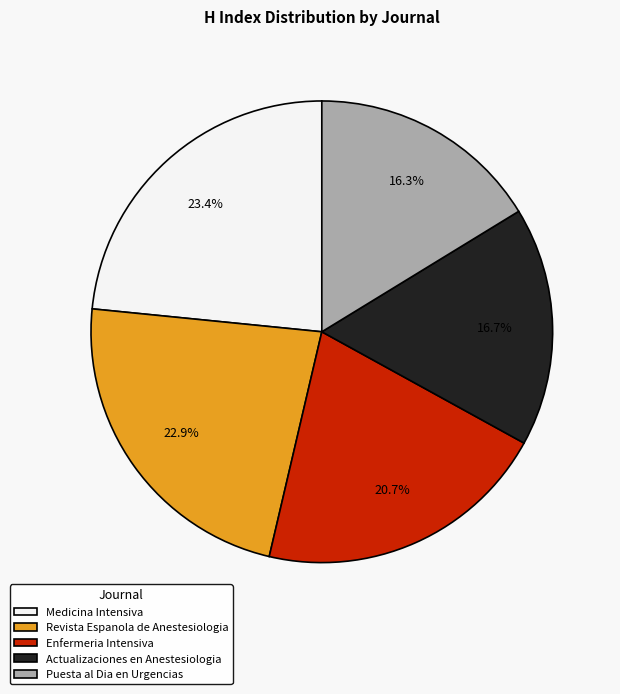

To the nearest percent, what portion does Enfermeria Intensiva represent?

21%